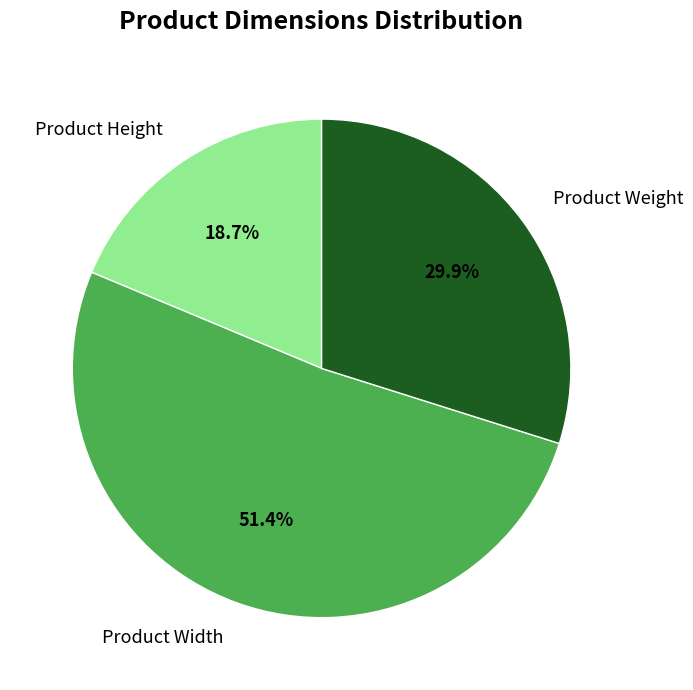

Between Product Weight and Product Width, which is larger?

Product Width